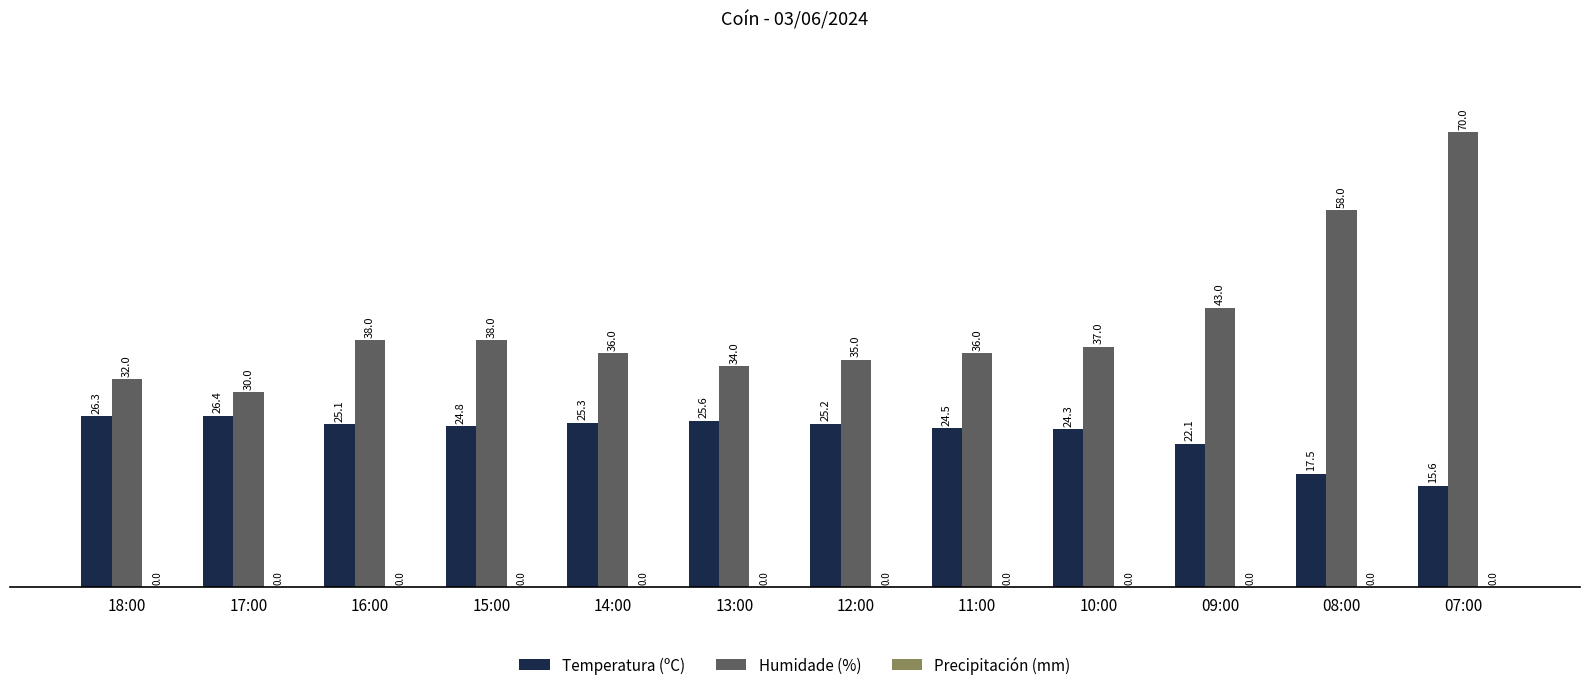

At which category is the sum across all series the highest?

07:00